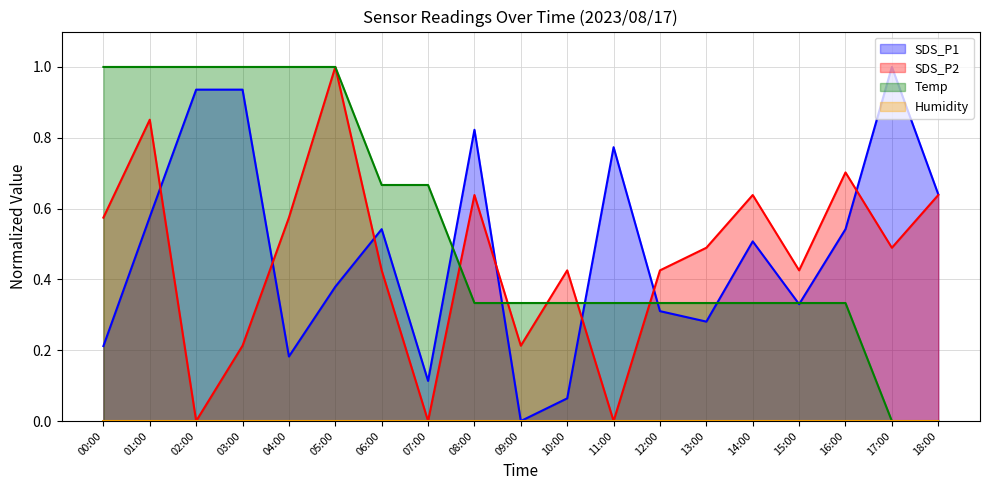

Count the number of data series in this chart.

4